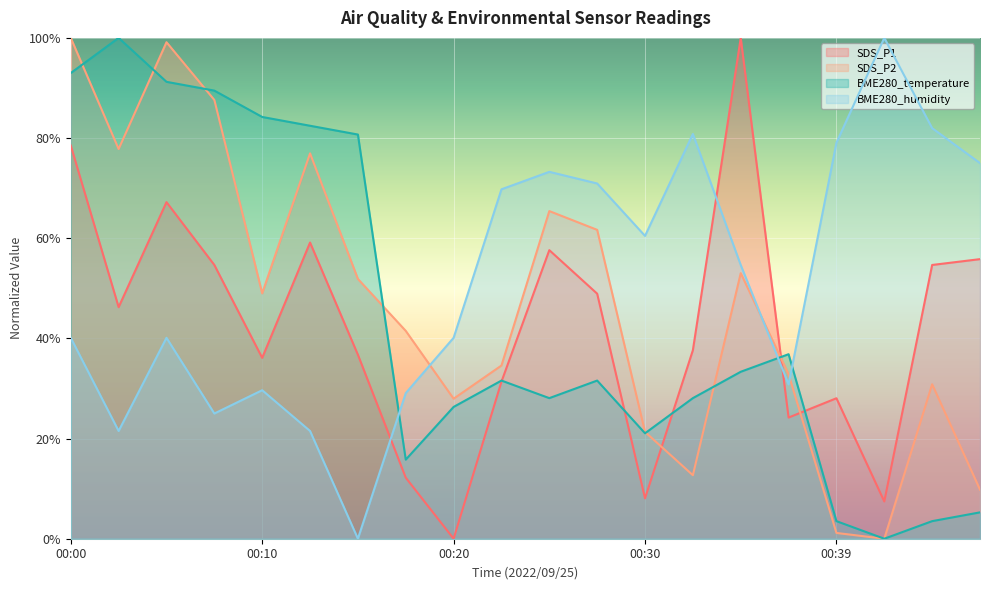

What are all the series names shown in the legend?

SDS_P1, SDS_P2, BME280_temperature, BME280_humidity